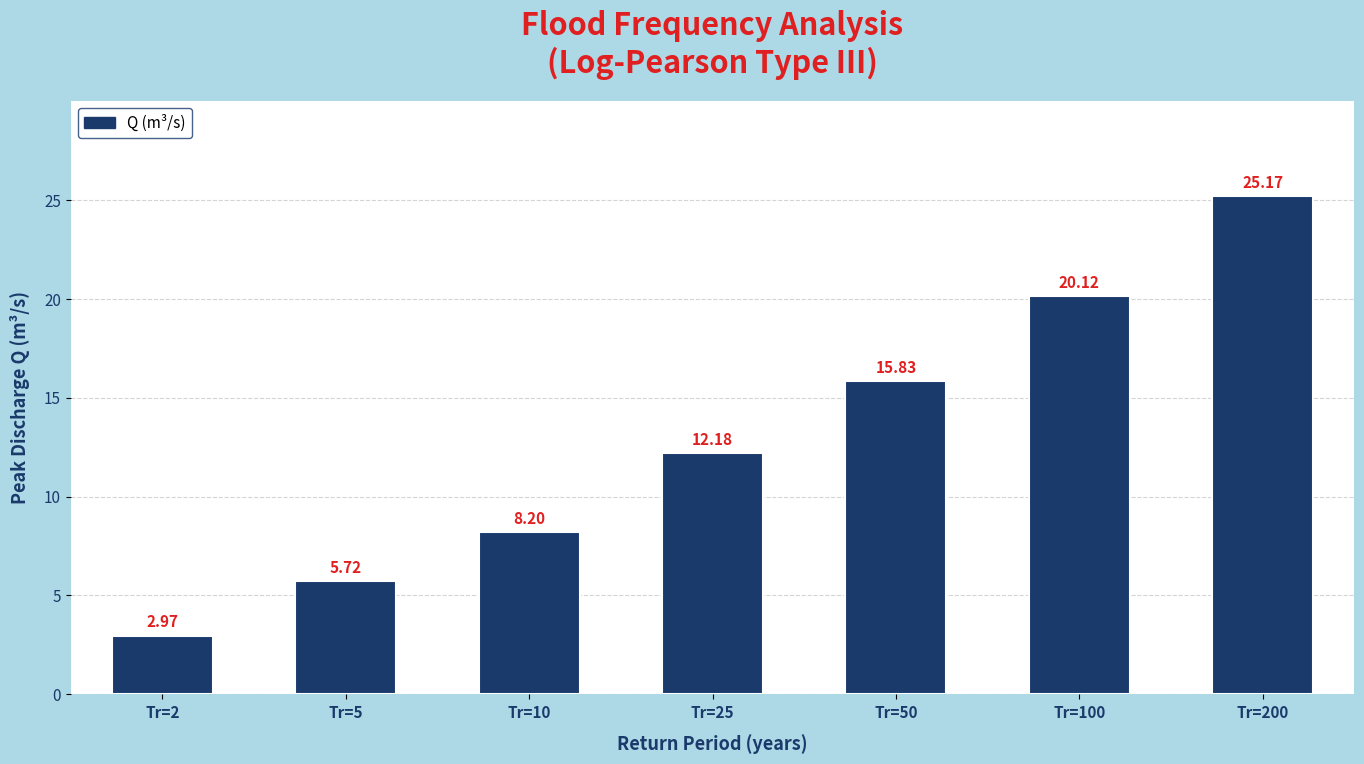

What is the difference between the values at Tr=100 and Tr=2?

17.2